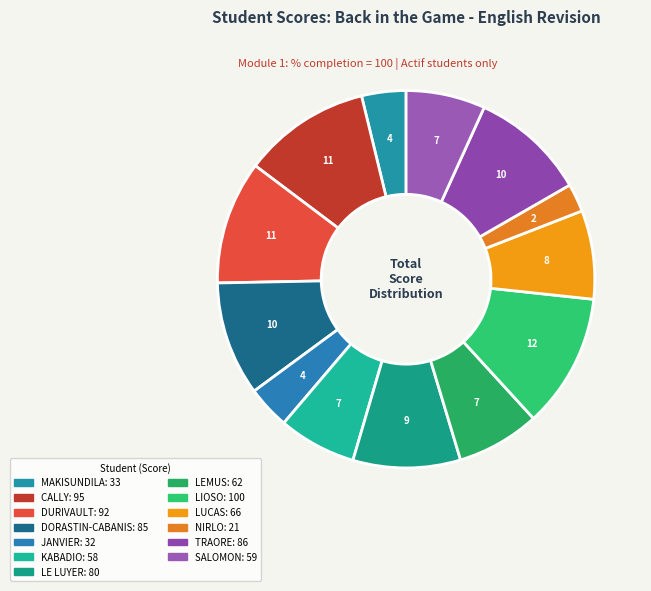

How many segments does this pie chart have?

13